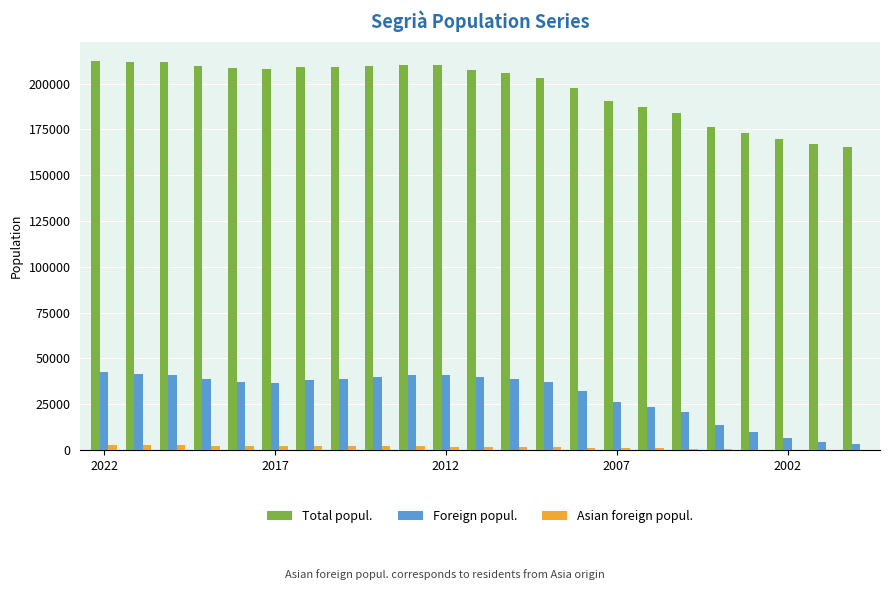

What is the maximum value shown in the chart?

212388